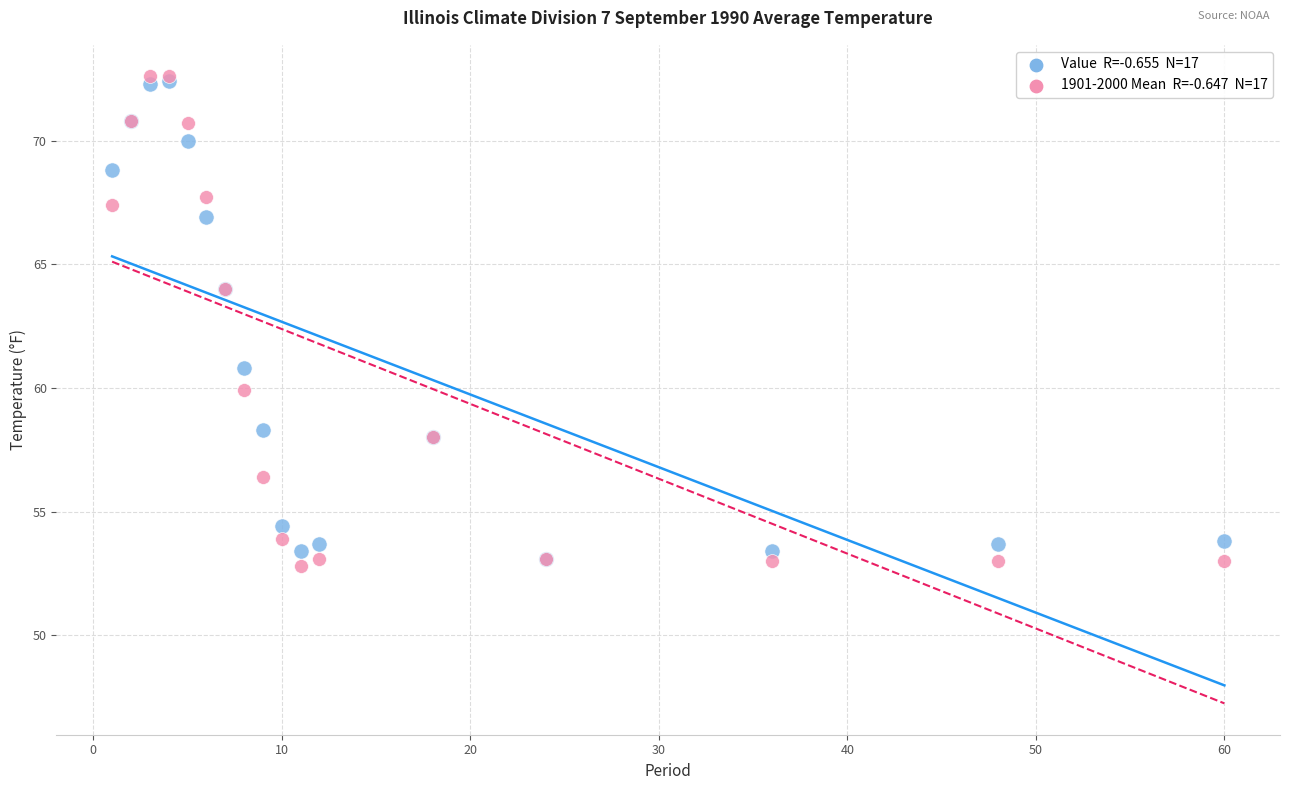

Across all series, what Y value is closest to 62?

60.8